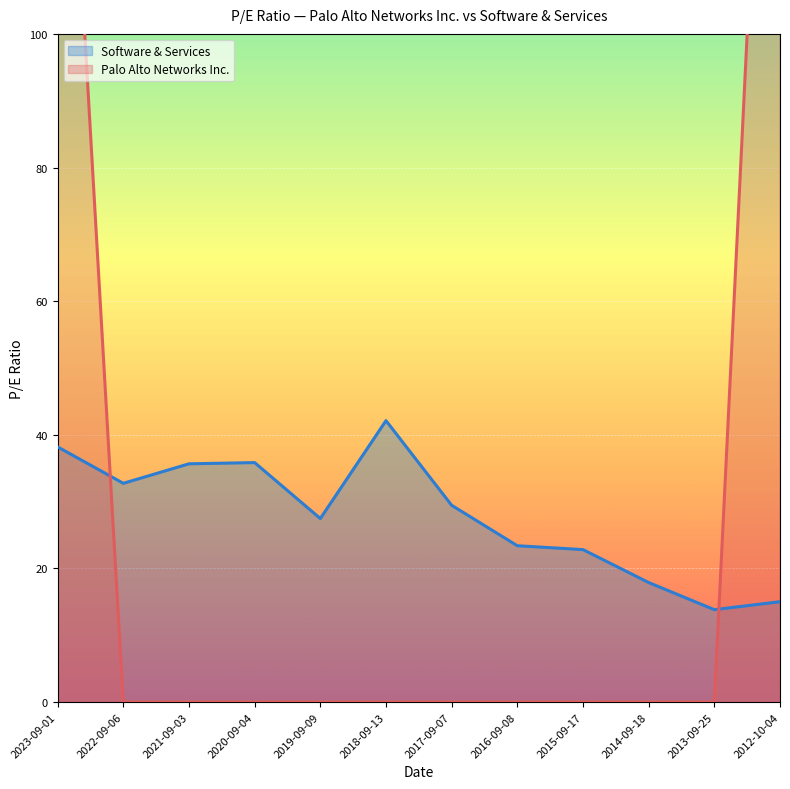

What is the change in value from 2023-09-01 to 2016-09-08?

-14.8